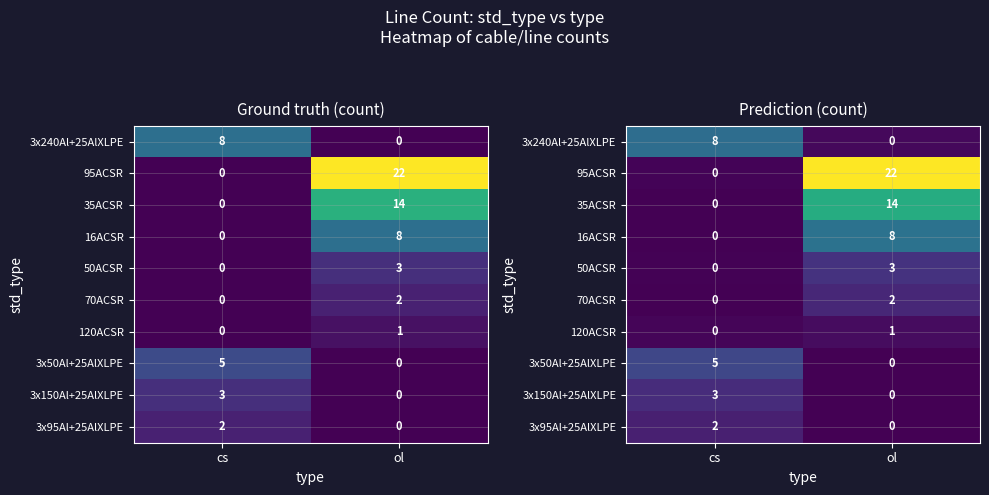

Is it true that 120ACSR equals 0.2 at ol?

False